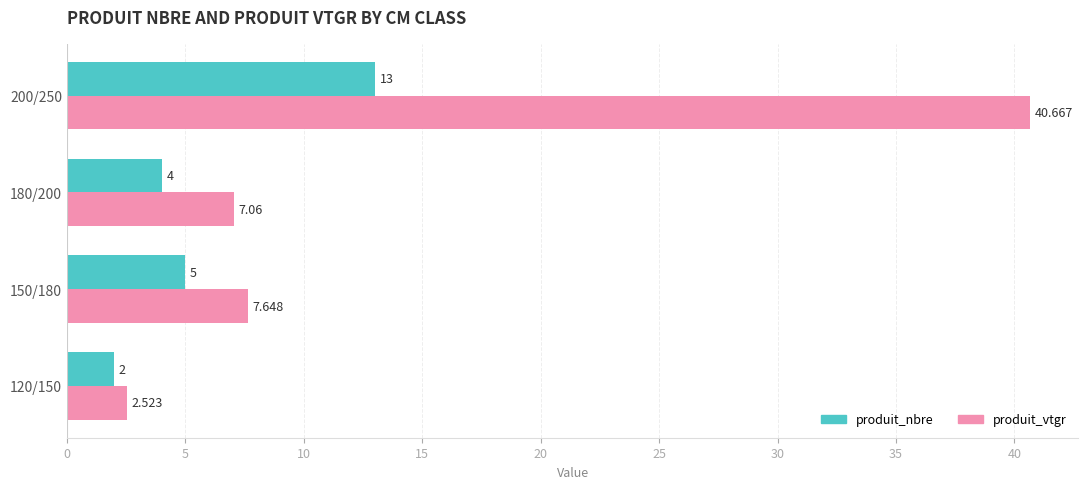

What is the smallest value displayed?

2.0